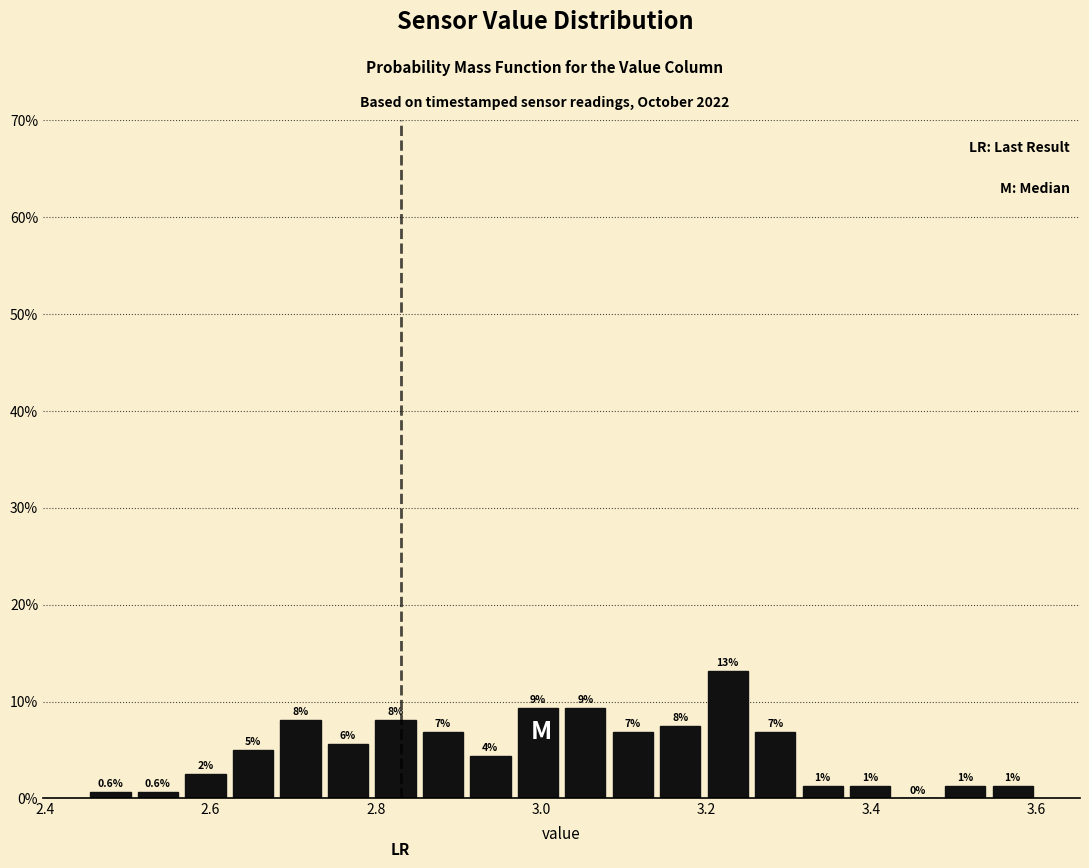

Read against the x-axis, roughly where is the centre of the tallest bar?

3.22